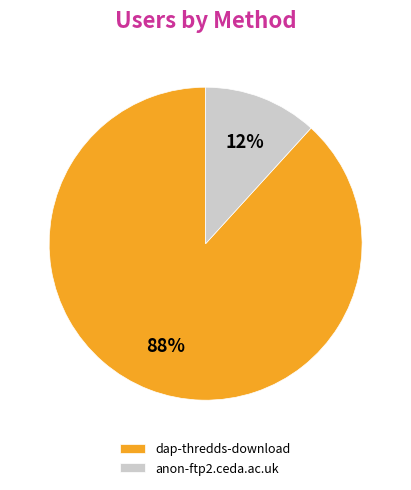

The dap-thredds-download slice represents 99% of the pie. True or false?

False